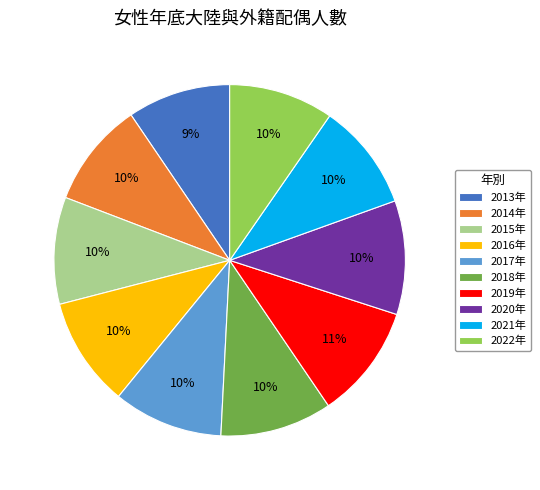

Between 2014年 and 2019年, which is larger?

2019年